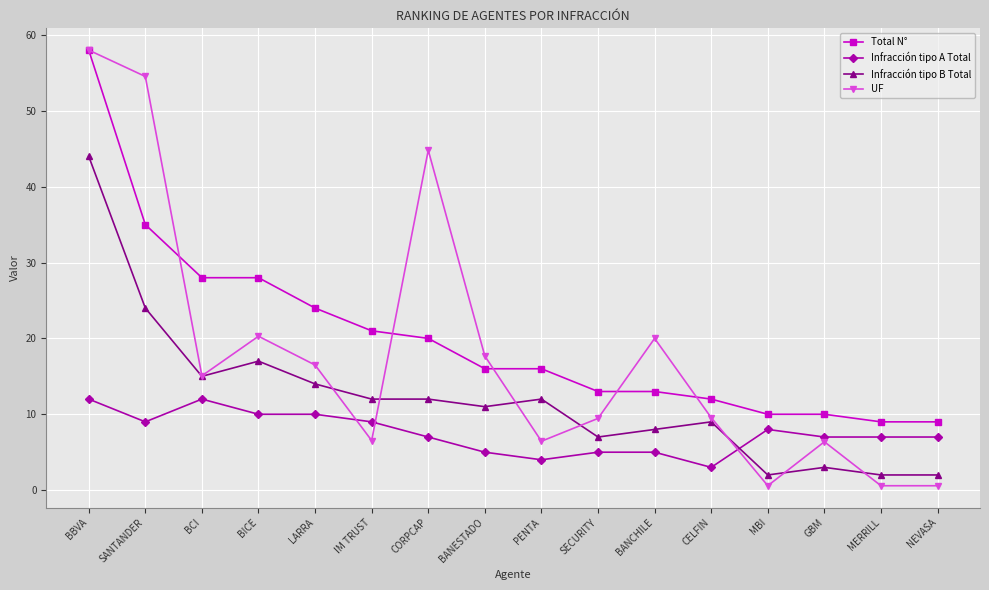

What is the difference between the highest and lowest values at BANCHILE?

15.0